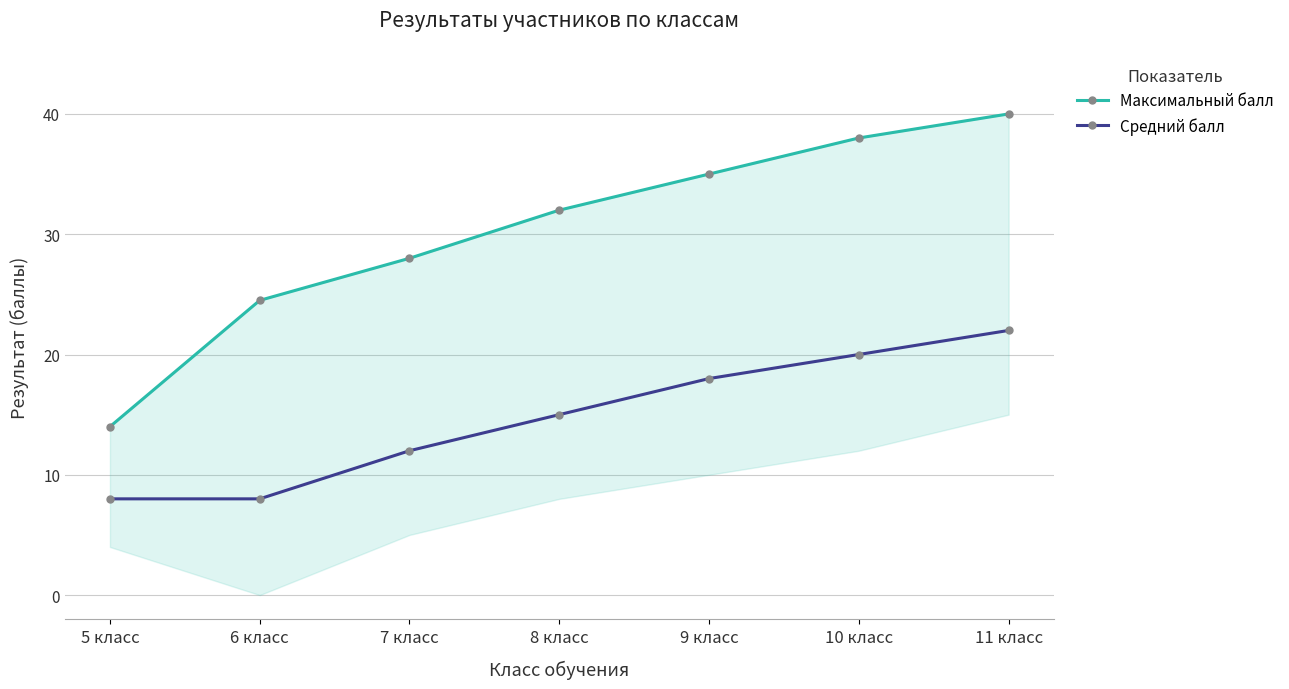

What are all the series names shown in the legend?

Максимальный балл, Средний балл